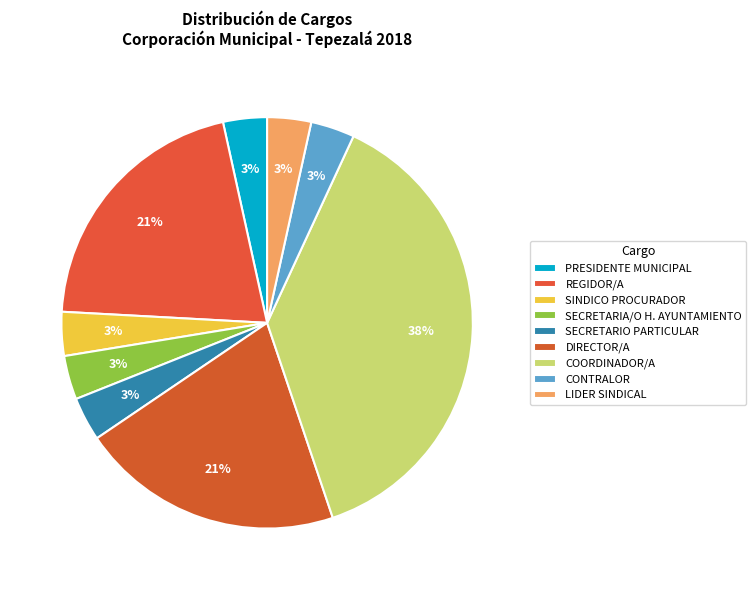

To the nearest percent, what portion does REGIDOR/A represent?

21%